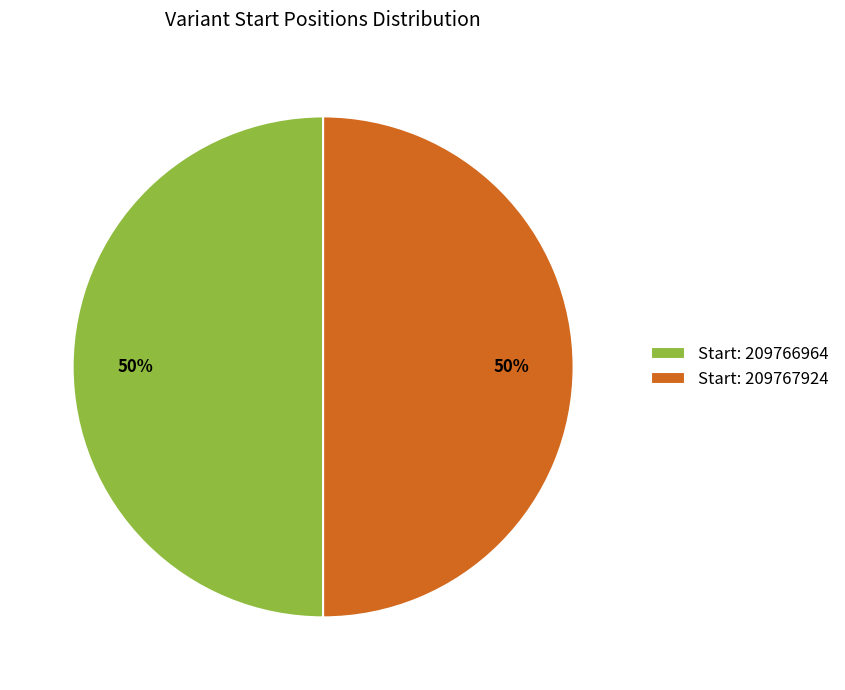

To the nearest percent, what percentage of the pie is Start: 209767924?

50%